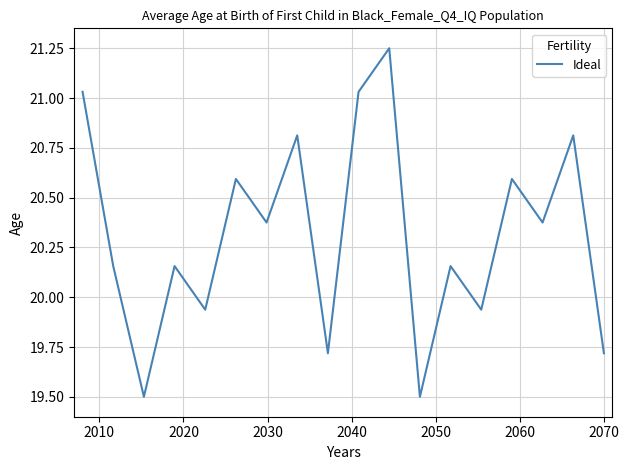

What is the difference between the maximum and minimum values?

1.8